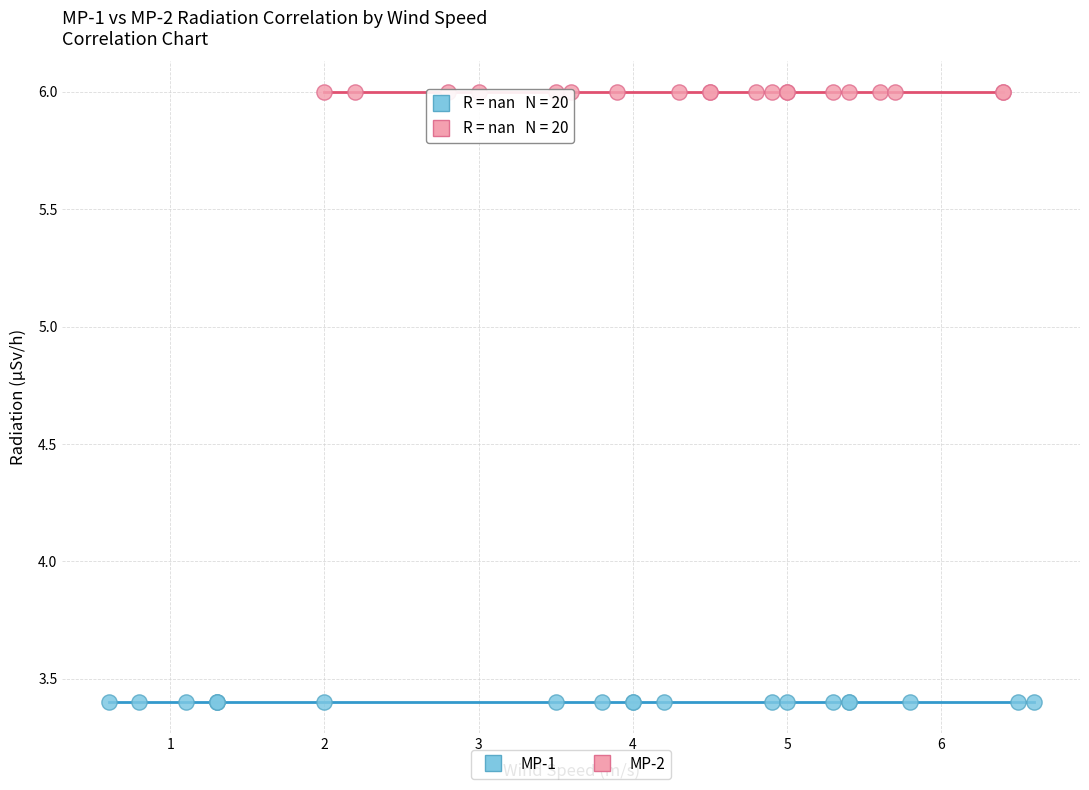

Which series reaches the maximum Y coordinate?

MP-2